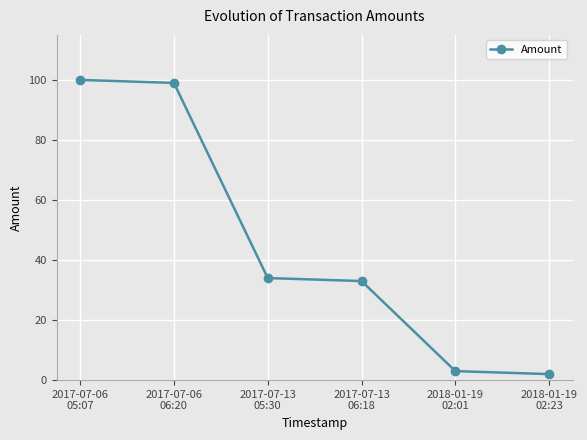

Where is the data nearest to the value 51?

2017-07-13
05:30